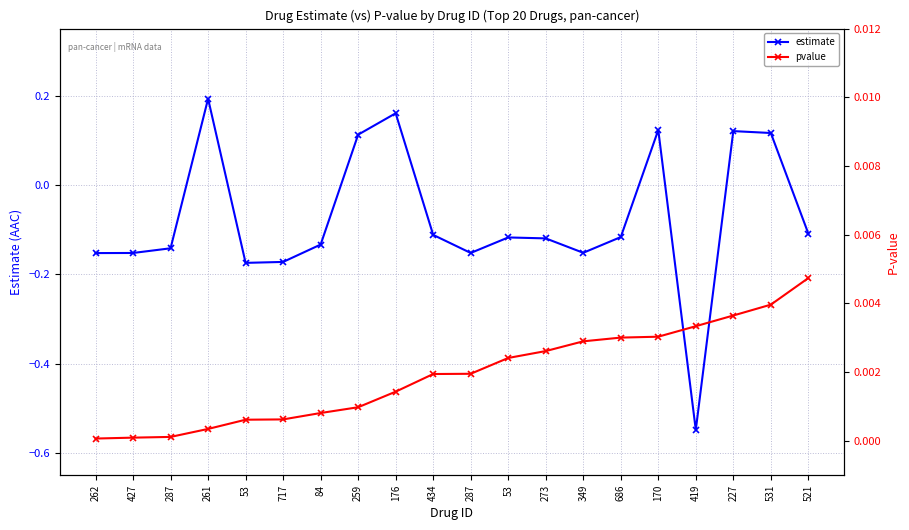

At which category does the chart reach its peak across all series?

261